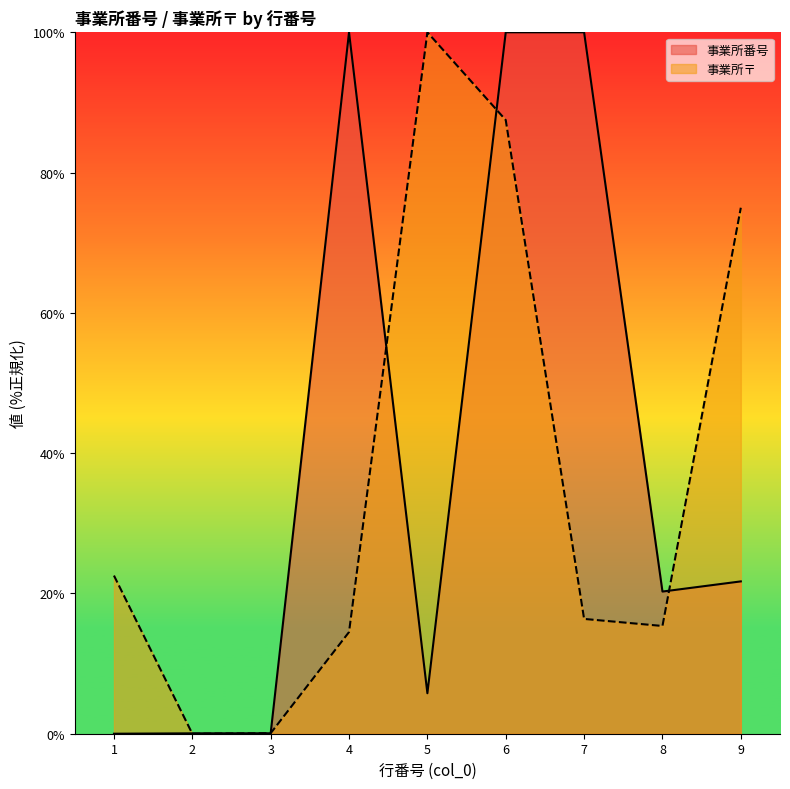

At which category is the sum across all series the highest?

6